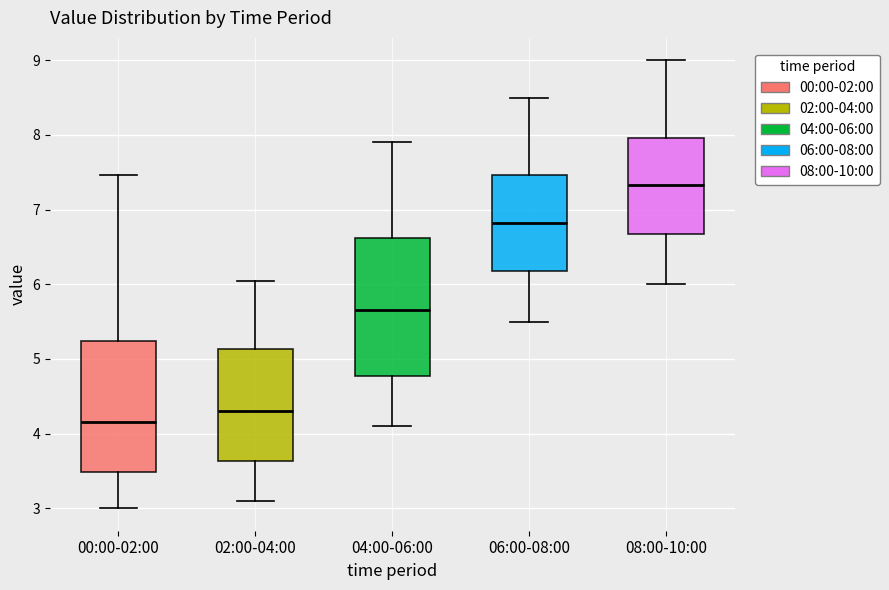

Reading left to right, transcribe this box plot: for each box, give where its median line is, the range the box spans, and where its two whiskers end, as read against the y-axis. The values are not printed on the chart, so give them approximately, as read against the axis.

00:00-02:00: median 4.2, box 3.5 to 5.2, whiskers 3.0 to 7.5
02:00-04:00: median 4.3, box 3.6 to 5.1, whiskers 3.1 to 6.1
04:00-06:00: median 5.7, box 4.8 to 6.6, whiskers 4.1 to 7.9
06:00-08:00: median 6.8, box 6.2 to 7.5, whiskers 5.5 to 8.5
08:00-10:00: median 7.3, box 6.7 to 8.0, whiskers 6.0 to 9.0